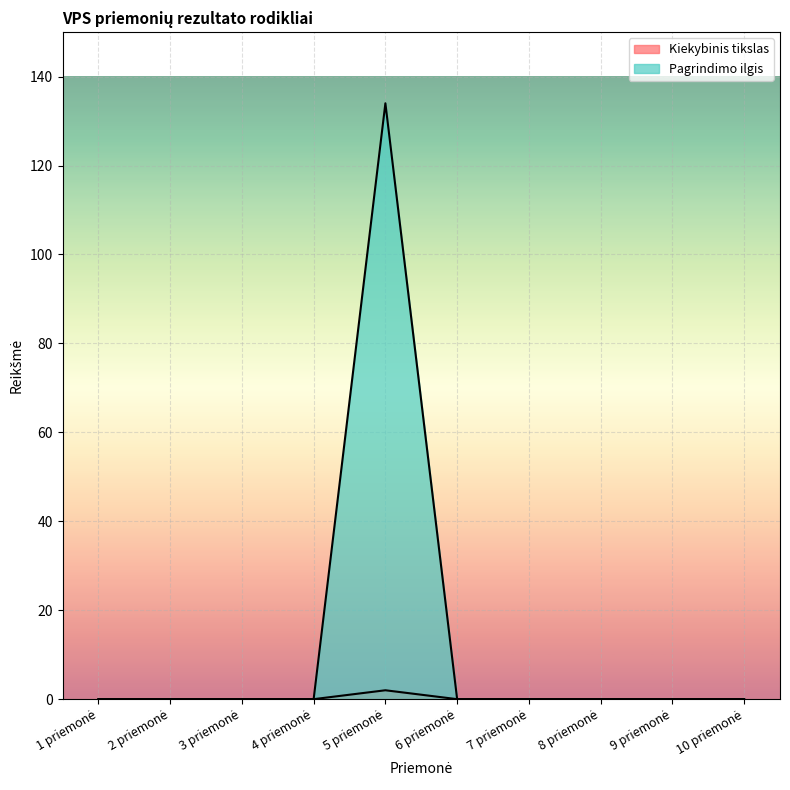

What are all the series names shown in the legend?

Kiekybinis tikslas, Pagrindimo ilgis